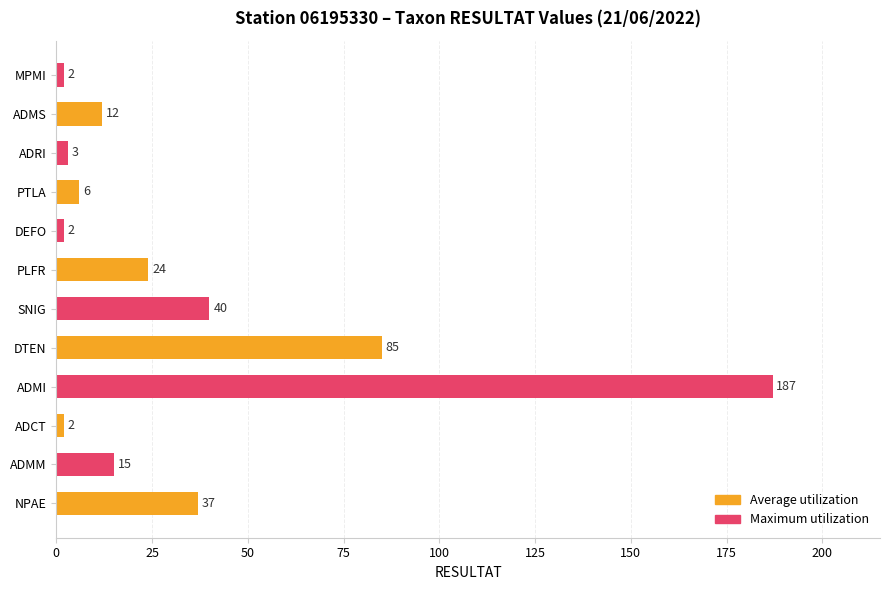

What is the sum of all values?

415